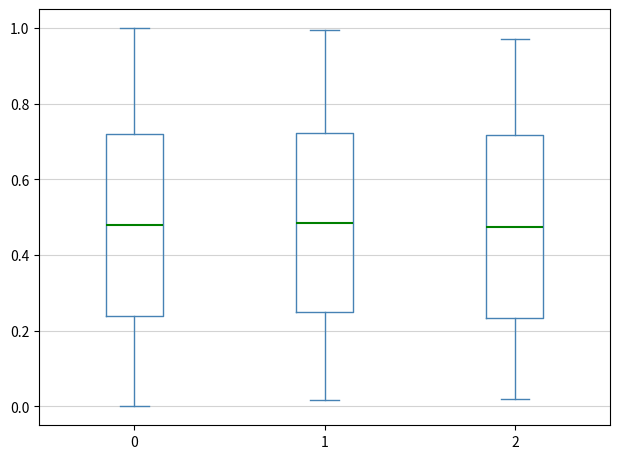

Reading left to right, read every box against the y-axis: the position of its median line, the range the box covers, and the ends of its whiskers. The values are not printed on the chart, so give them approximately, as read against the axis.

0: median 0.48, box 0.24 to 0.72, whiskers 0.00 to 1.00
1: median 0.48, box 0.26 to 0.72, whiskers 0.02 to 1.00
2: median 0.48, box 0.24 to 0.72, whiskers 0.02 to 0.98